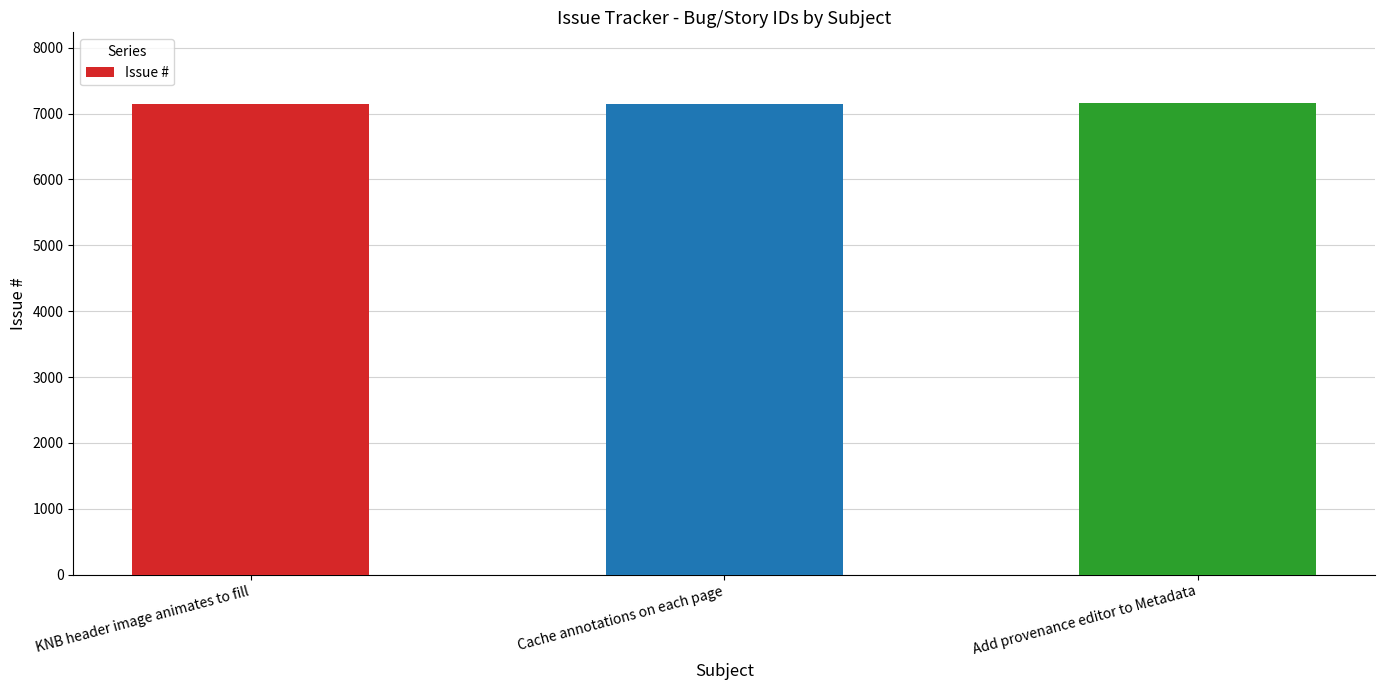

Read the value at Cache annotations on each page.

7143